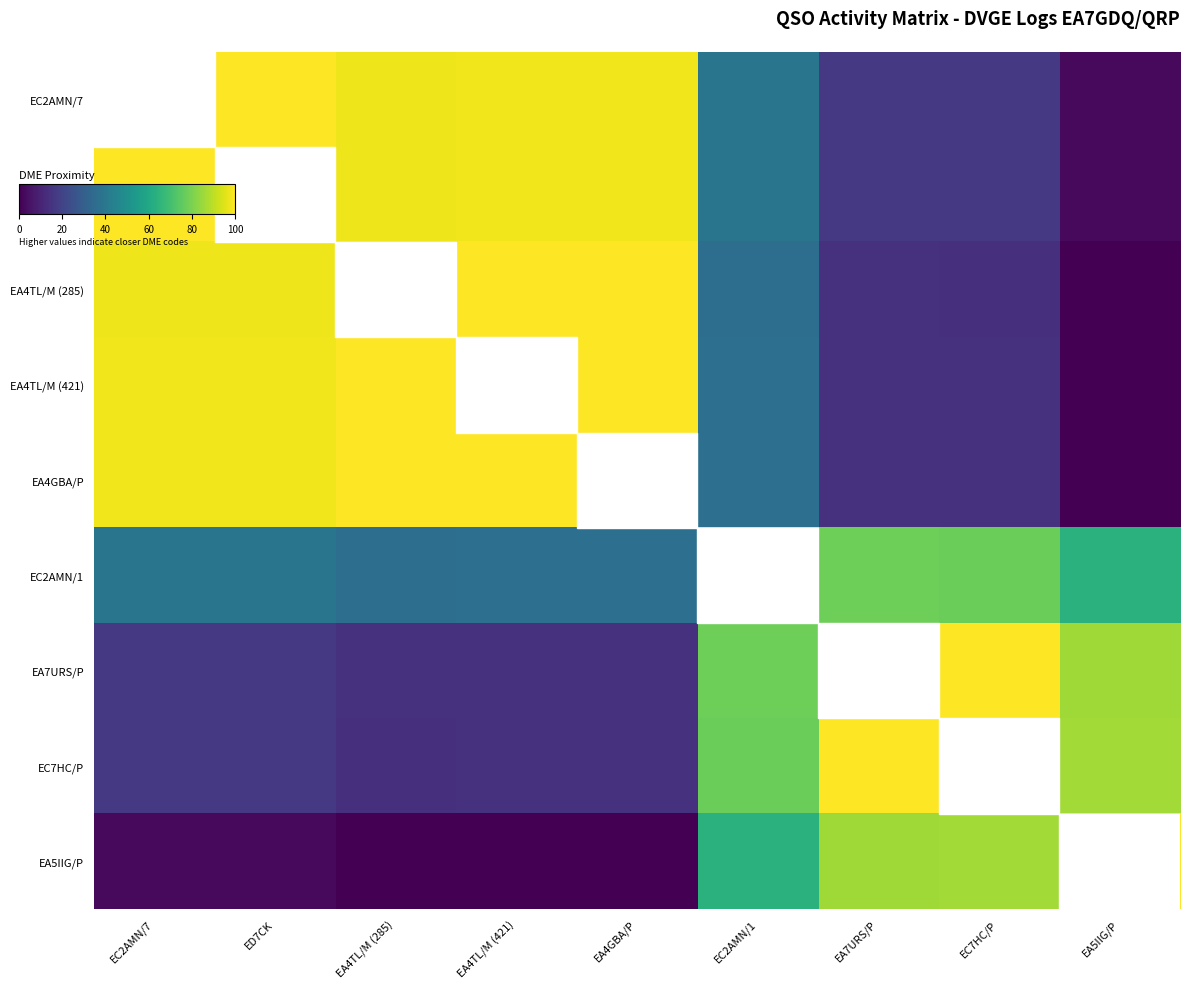

How many data points does each series have?

9